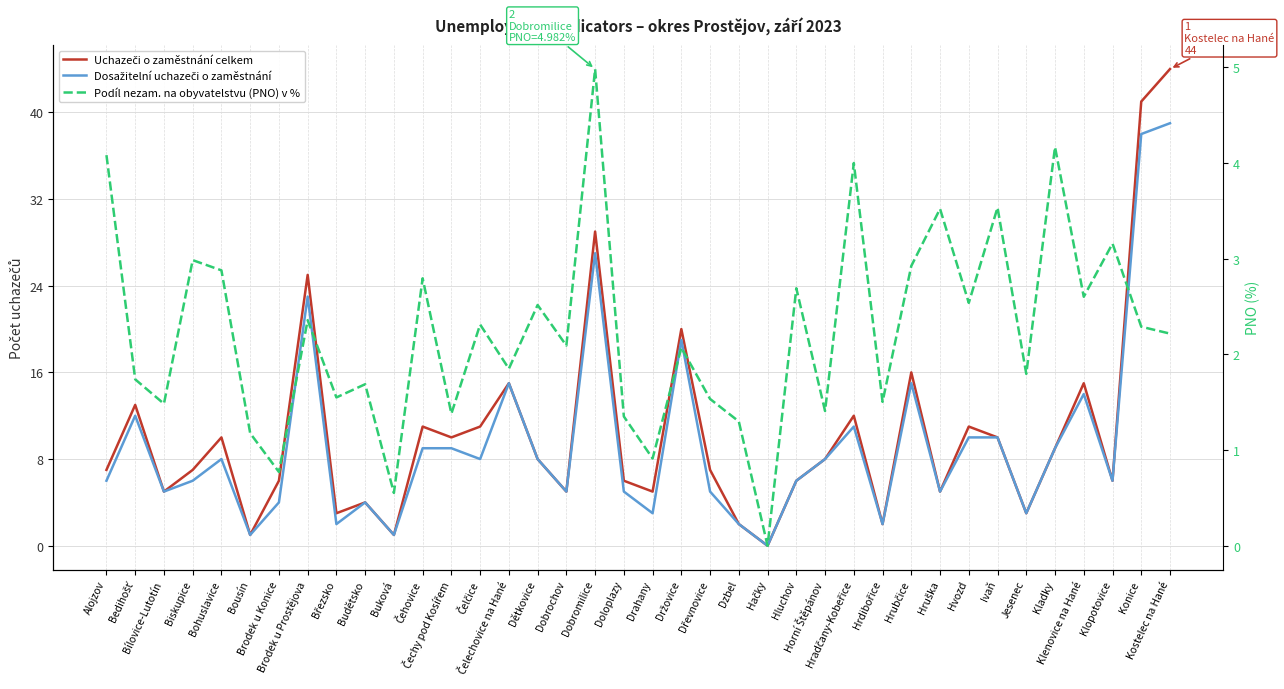

At which label does Dosažitelní uchazeči o zaměstnání first exceed 8?

Bedihošť